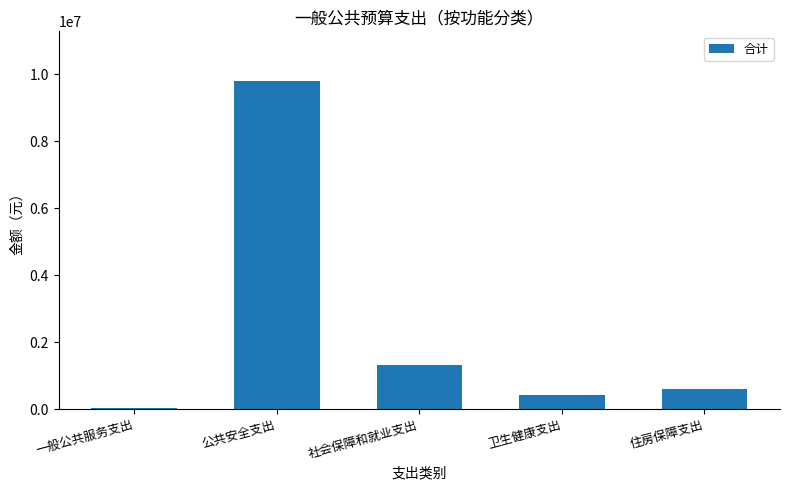

At which label is the value closest to 4916185?

社会保障和就业支出